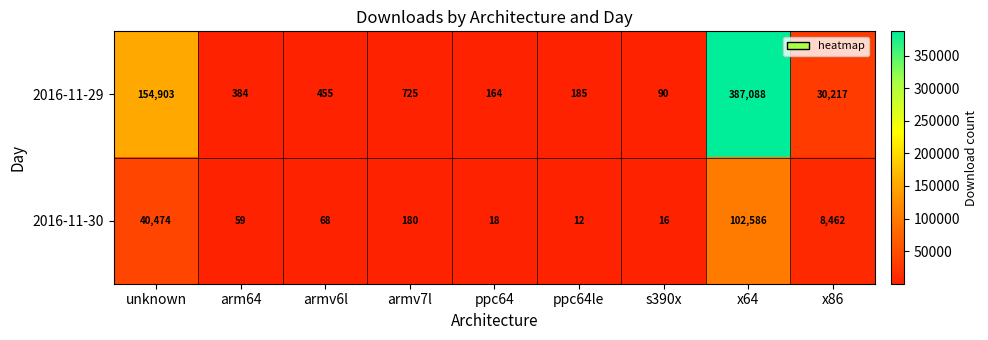

At which label does 2016-11-30 reach its peak?

x64